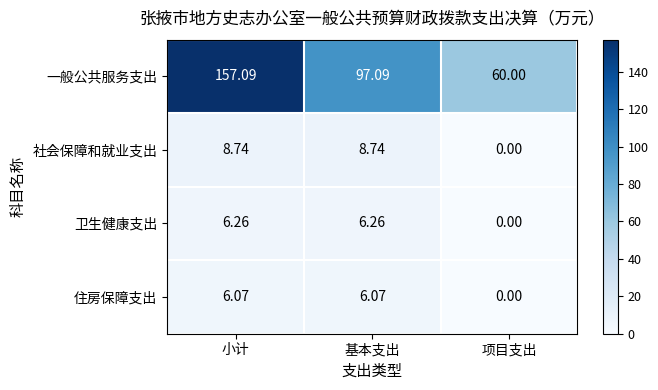

List the series in order of their peak value, lowest first.

住房保障支出, 卫生健康支出, 社会保障和就业支出, 一般公共服务支出